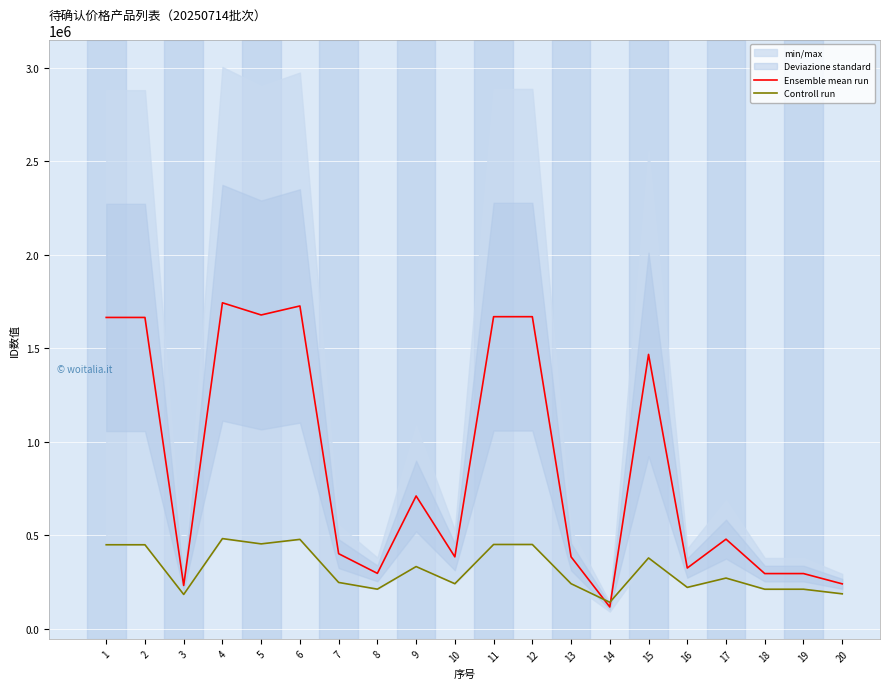

What is the lowest value of the Ensemble mean run series?

115693.5